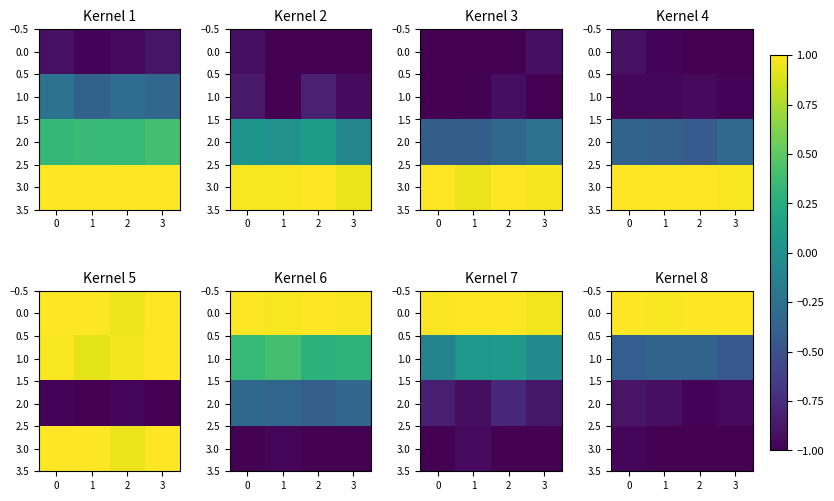

Is it true that row_0 equals 1.0 at 1?

True